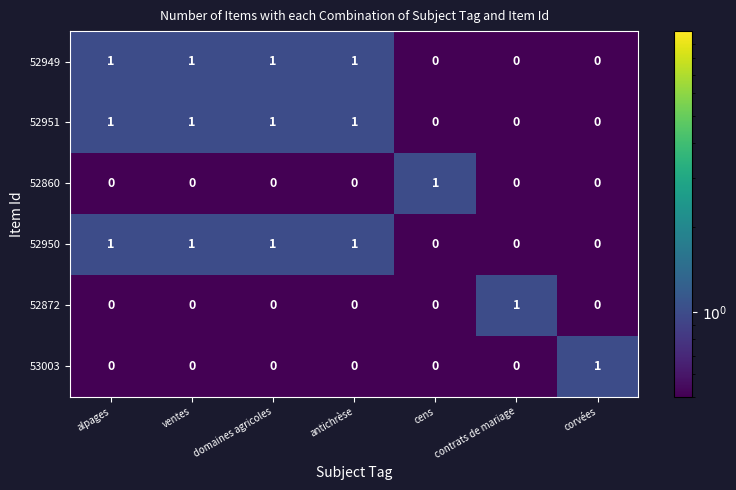

How many 52949 values are between 0 and 1?

7